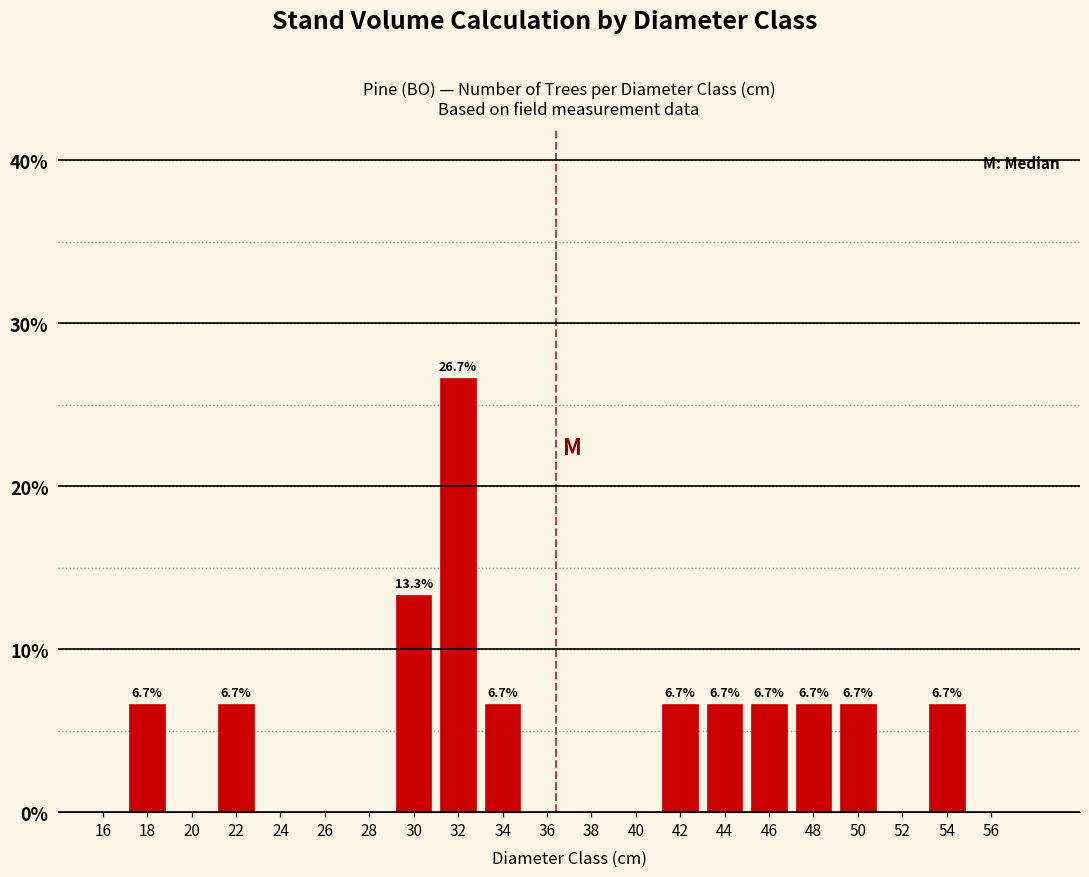

Reading left to right, what are all the values shown in this chart?

18=6.7	22=6.7	30=13.3	32=26.7	34=6.7	42=6.7	44=6.7	46=6.7	48=6.7	50=6.7	54=6.7